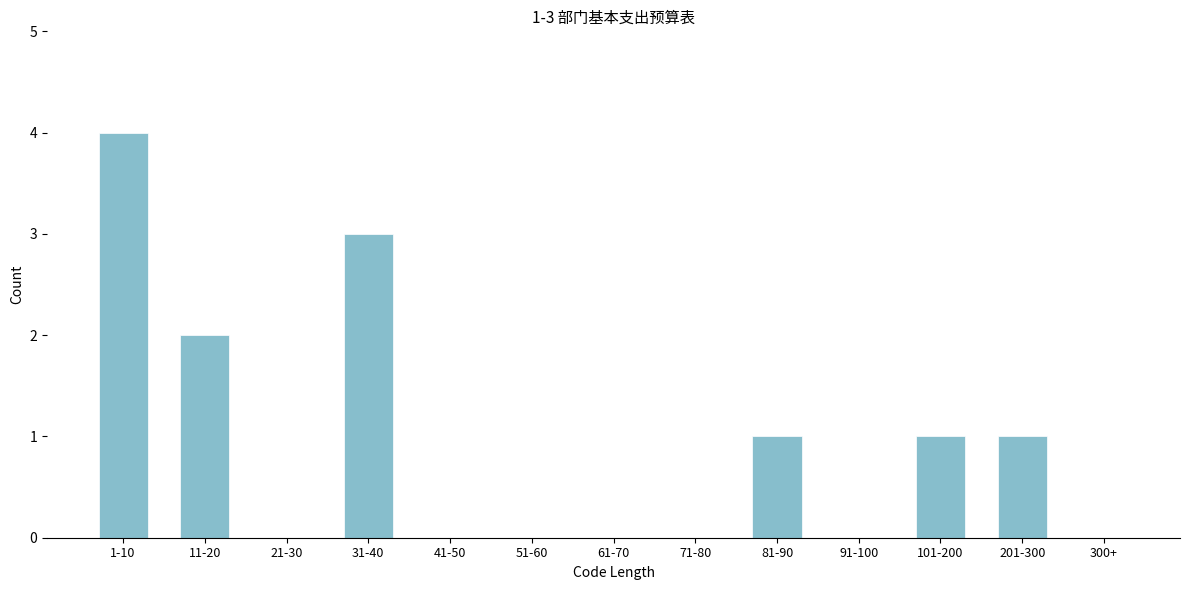

Reading left to right, transcribe all the data shown in this chart.

1-10=4	11-20=2	21-30=0	31-40=3	41-50=0	51-60=0	61-70=0	71-80=0	81-90=1	91-100=0	101-200=1	201-300=1	300+=0